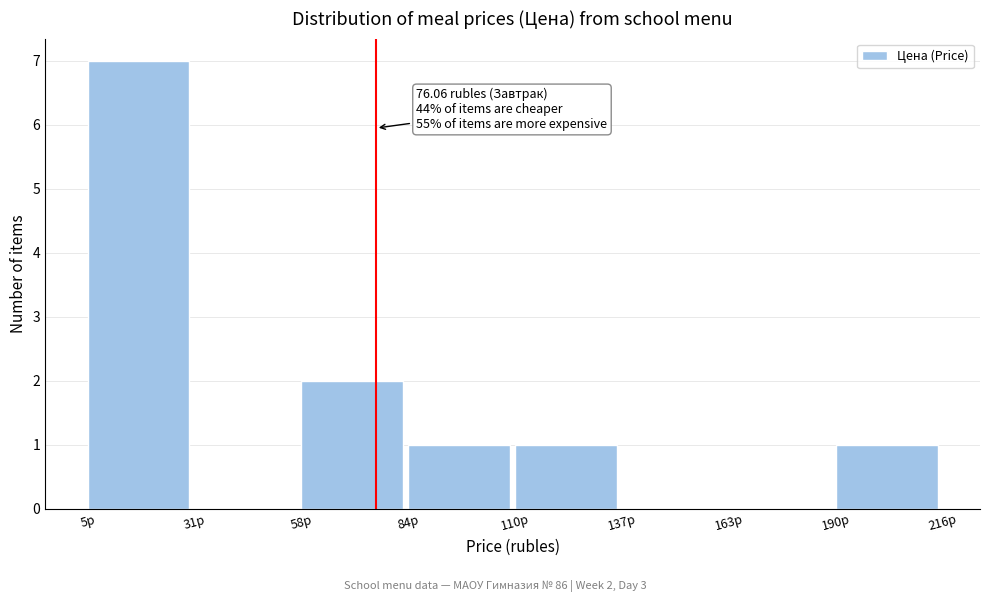

Which range on the x-axis has the tallest bar?

5 to 30